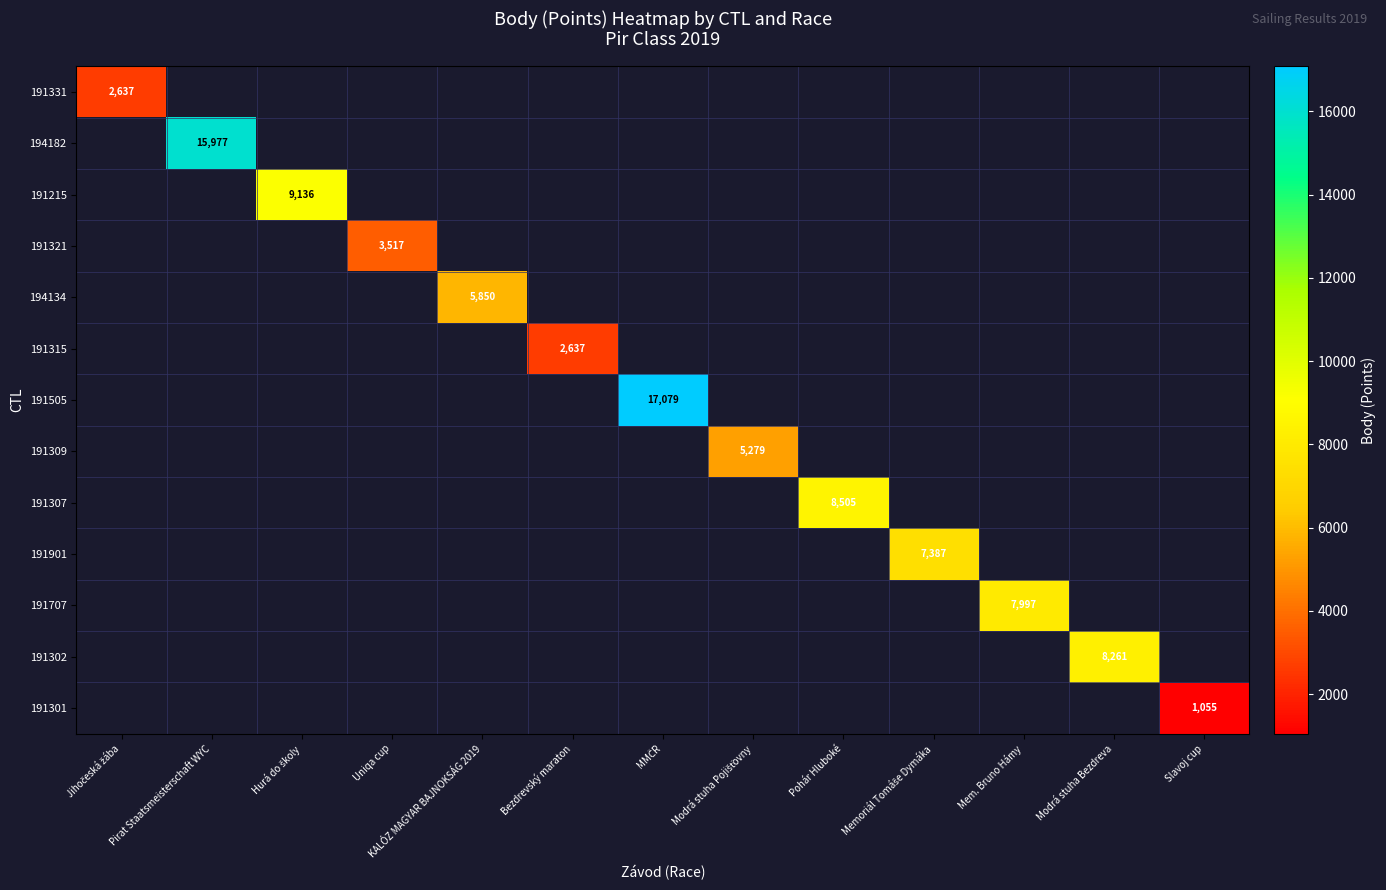

At how many categories does at least one series exceed 1968?

12